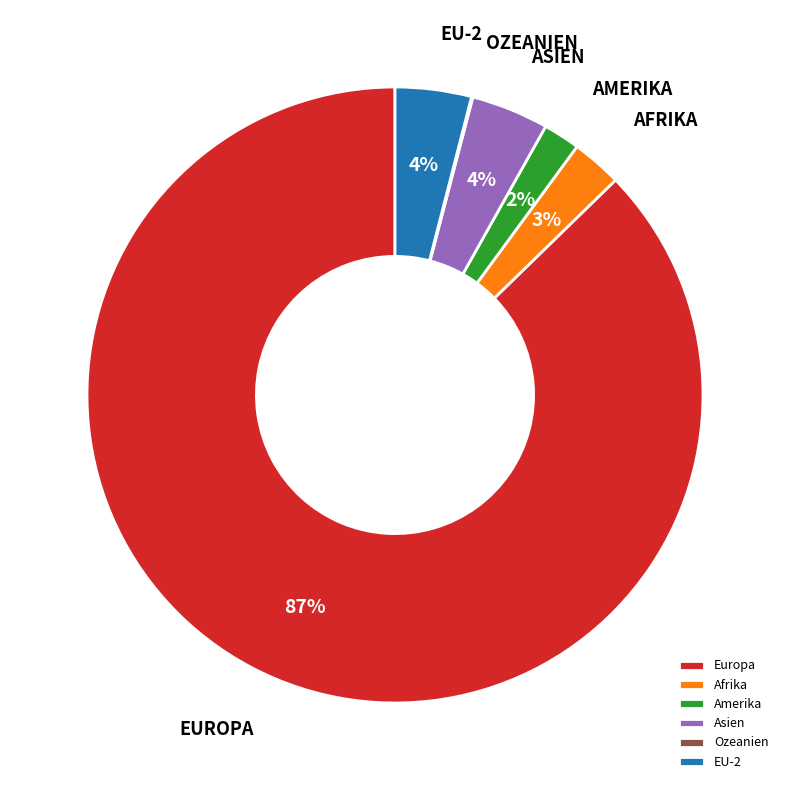

To the nearest percent, what is the average slice percentage?

17%